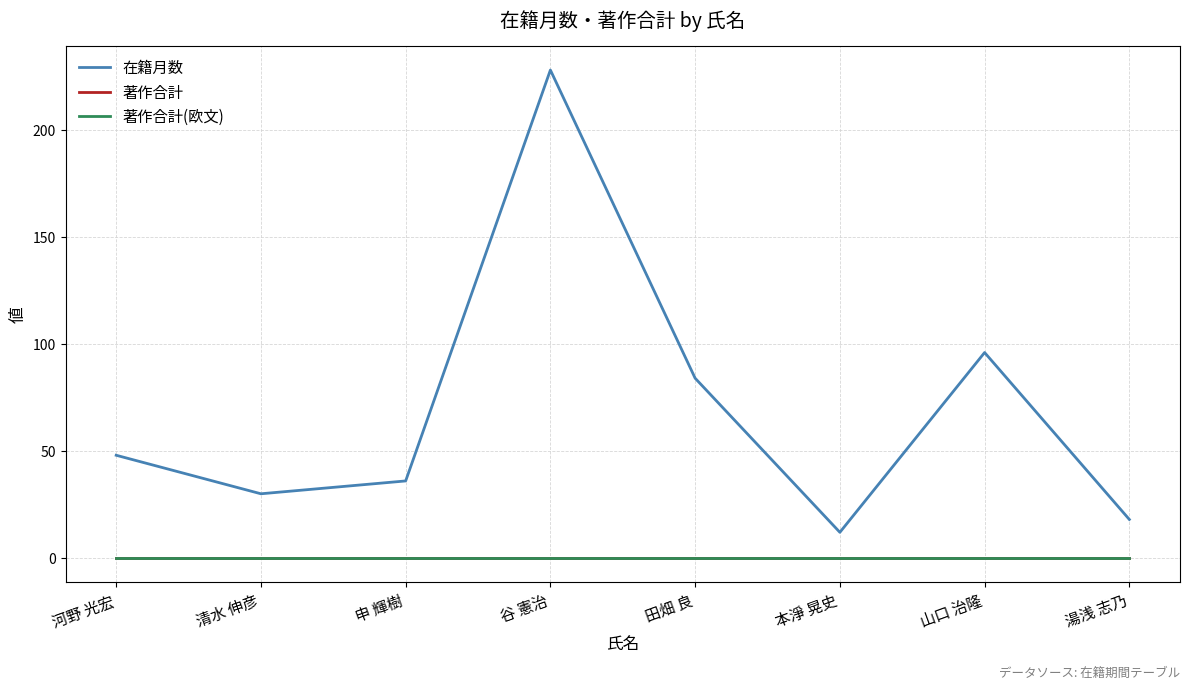

Does the chart display data point markers on the line(s)?

No